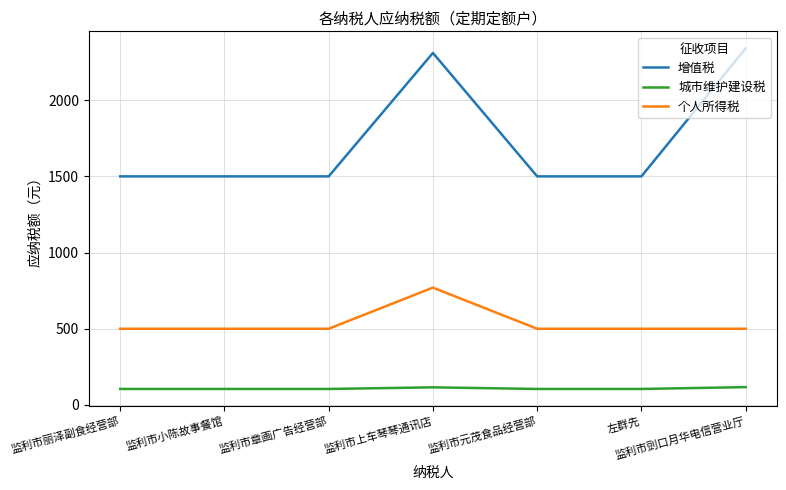

What is the smallest value displayed?

105.0